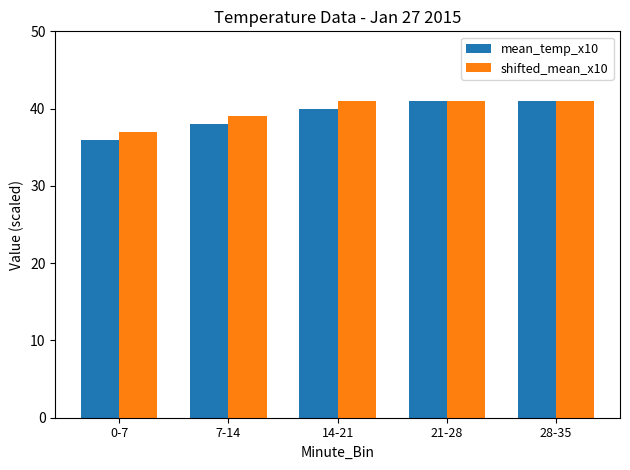

What position from the right is 7-14?

4